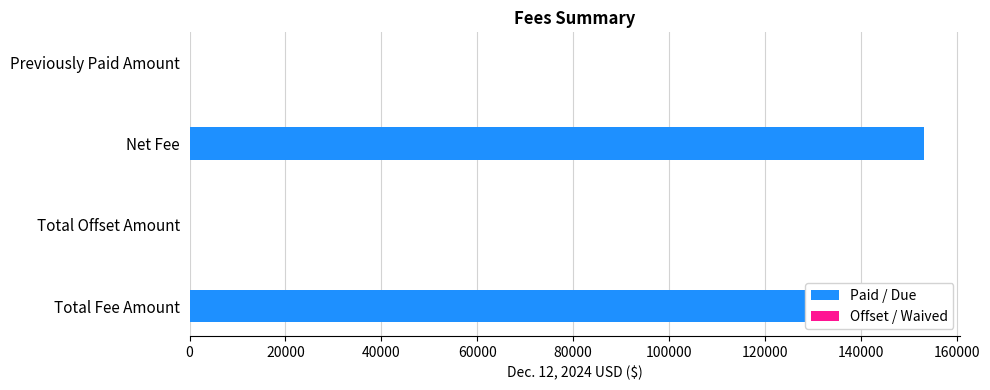

How many data points are less than 153100?

2